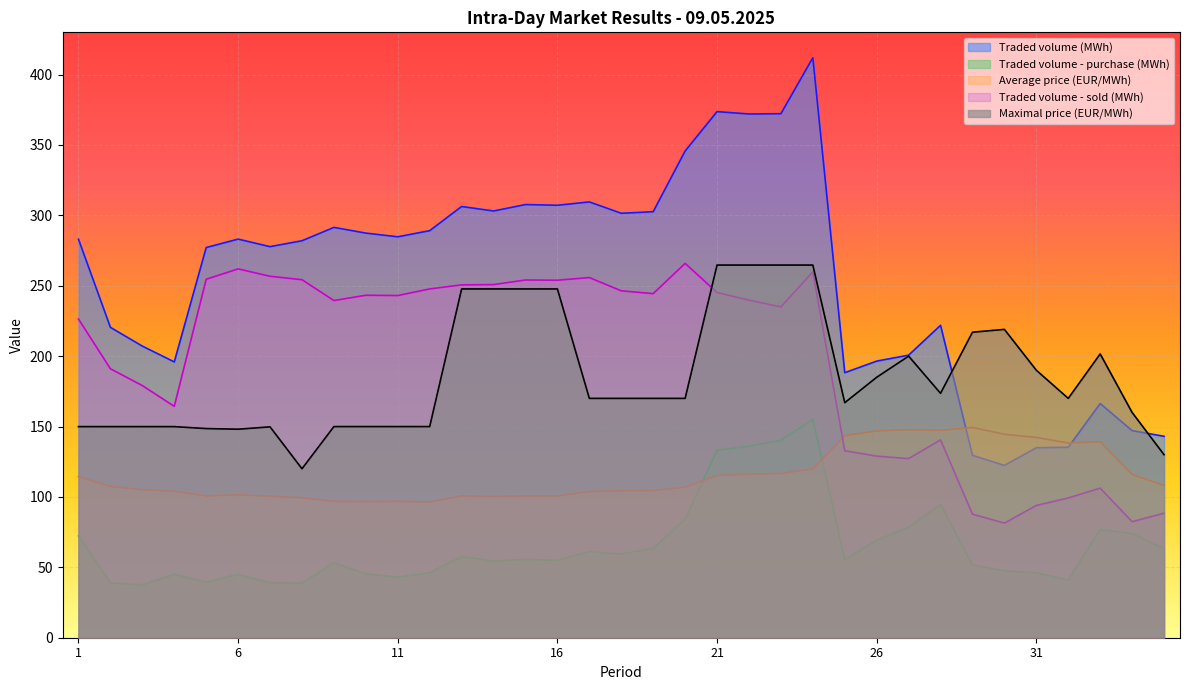

Between 24 and 32, which is larger?

24